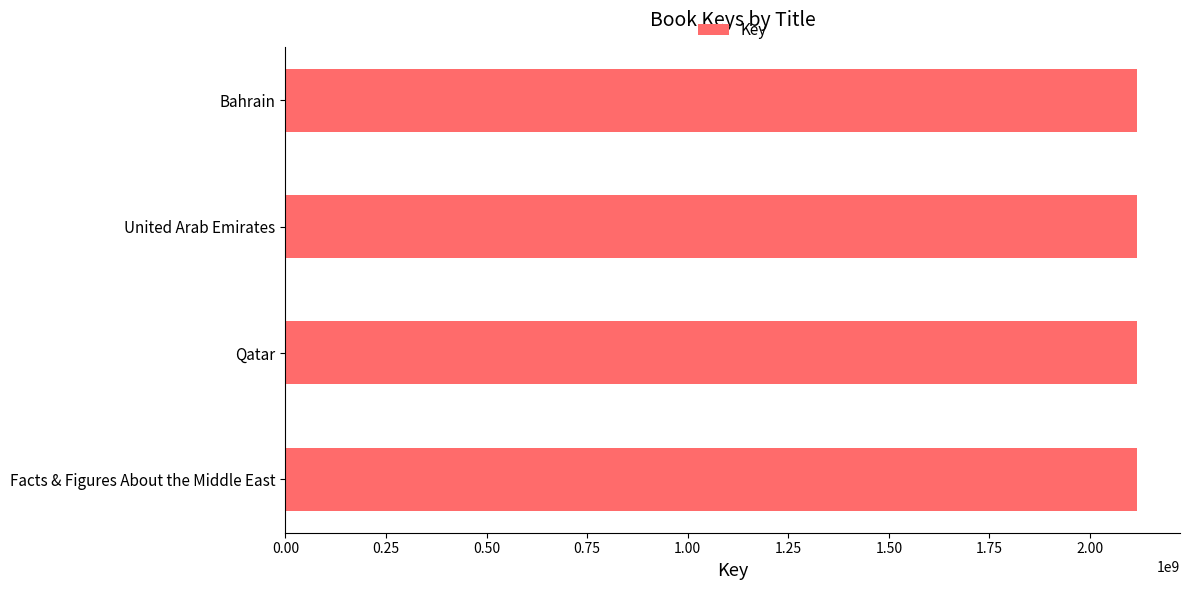

How many values are below 2117887640?

2